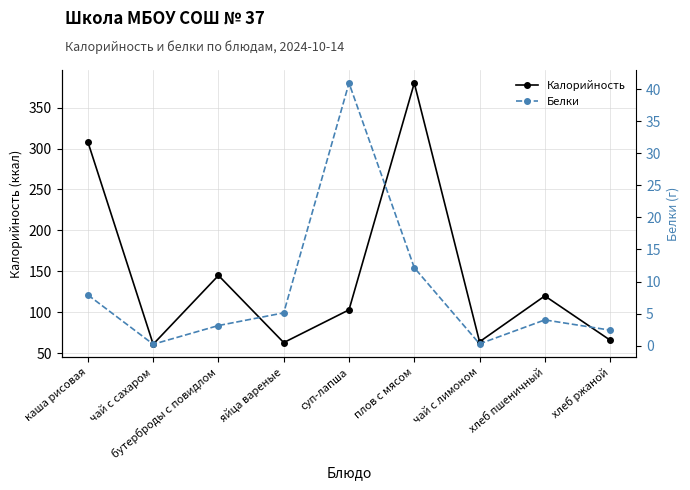

Which series has the largest range (max minus min)?

Калорийность